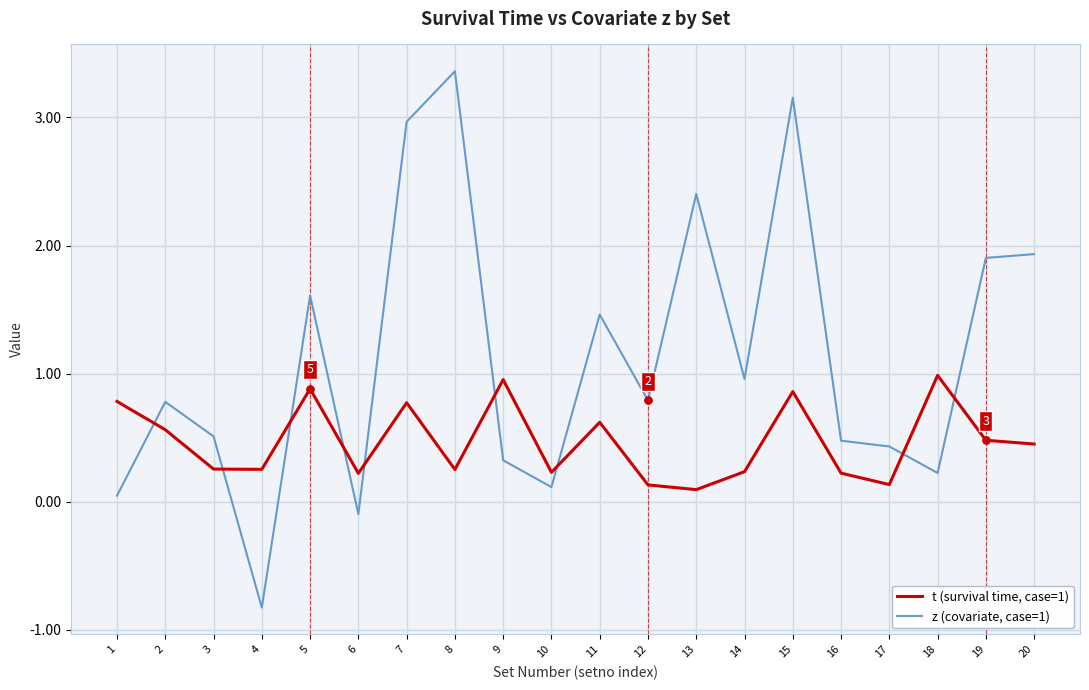

What is the total value across all series at 8?

3.6